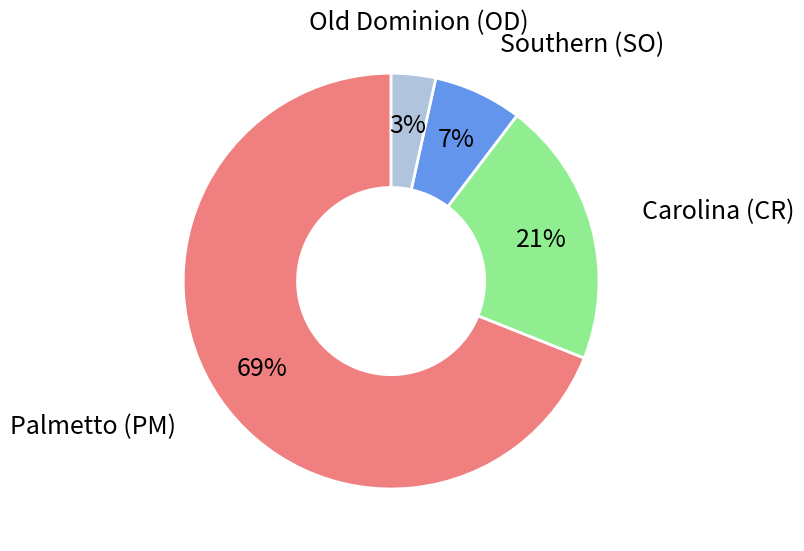

Count the number of slices in the pie.

4